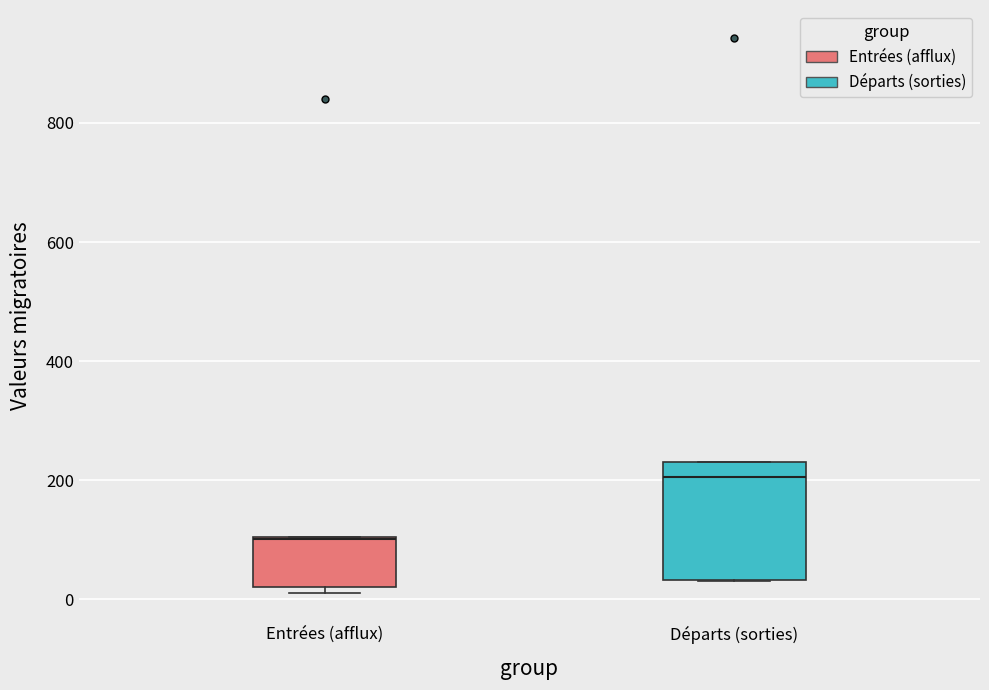

Where is the upper edge of the box for Entrées (afflux) on the y-axis? The values are not printed on the chart, so give them approximately, as read against the axis.

100